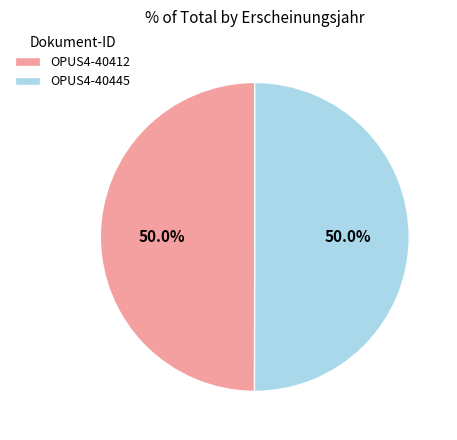

What percentage is the OPUS4-40445 slice, to the nearest percent?

50%